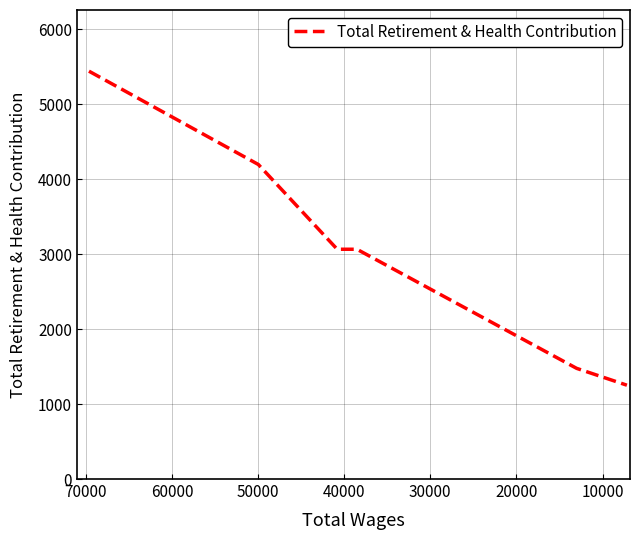

What is the value of the 4th point from the left?

3066